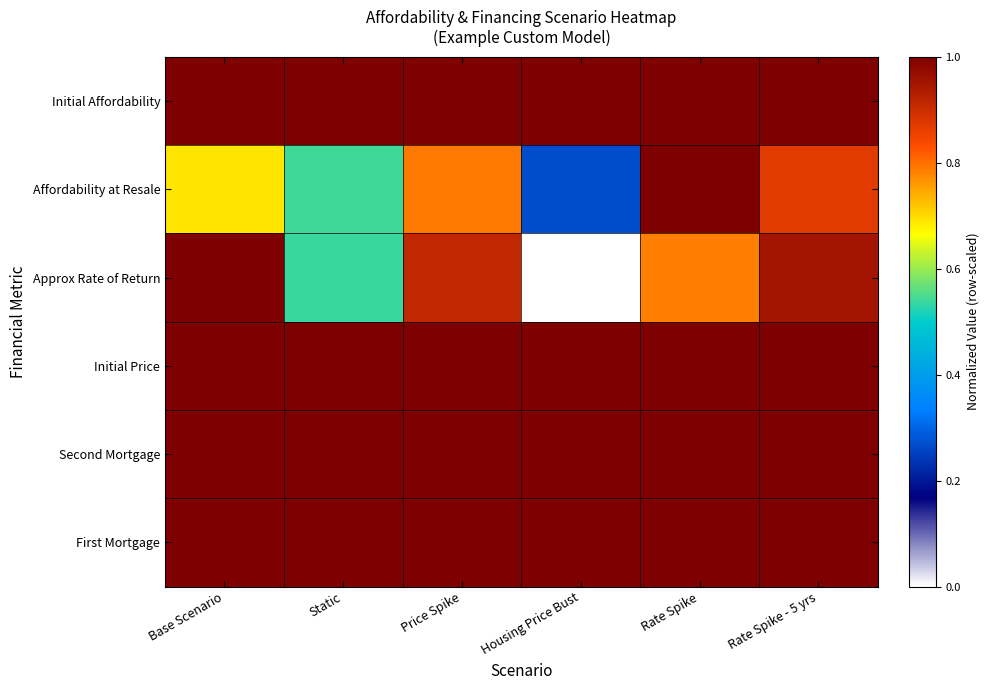

Which series has the widest spread of values?

Approx Rate of Return